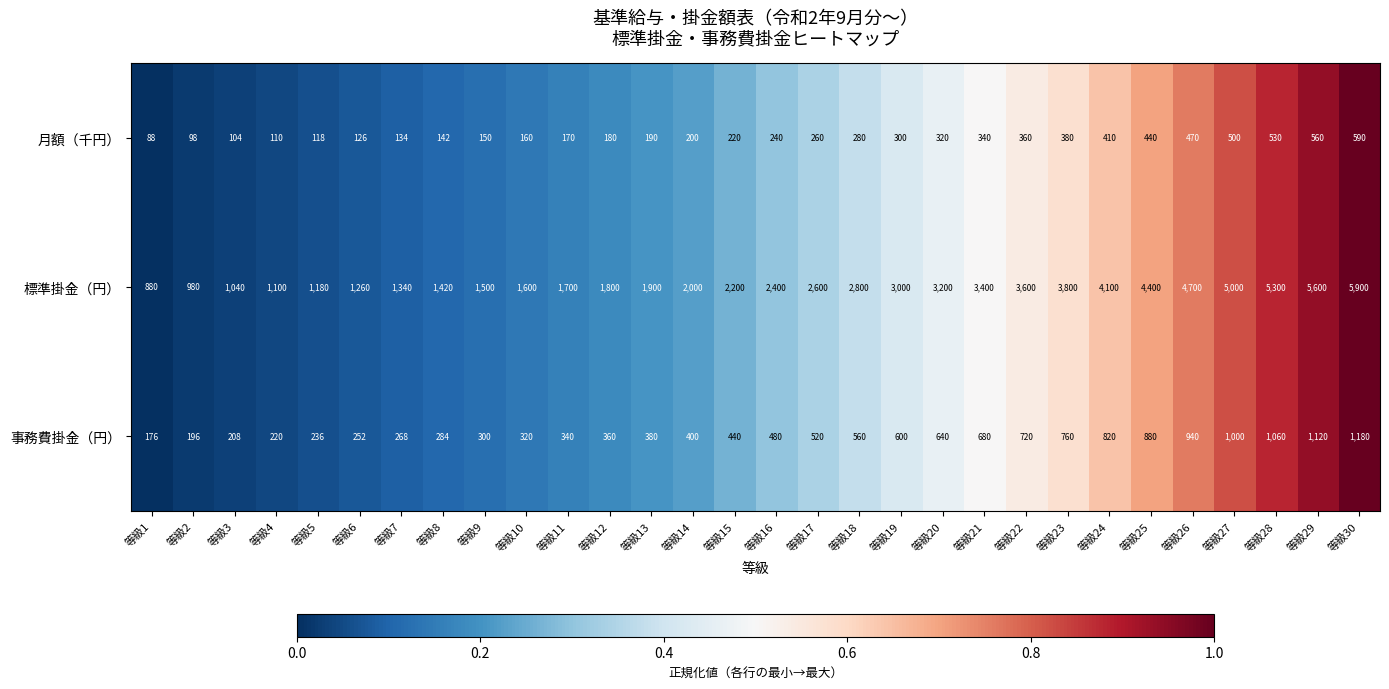

List the series in order of their peak value, highest first.

標準掛金（円）, 事務費掛金（円）, 月額（千円）